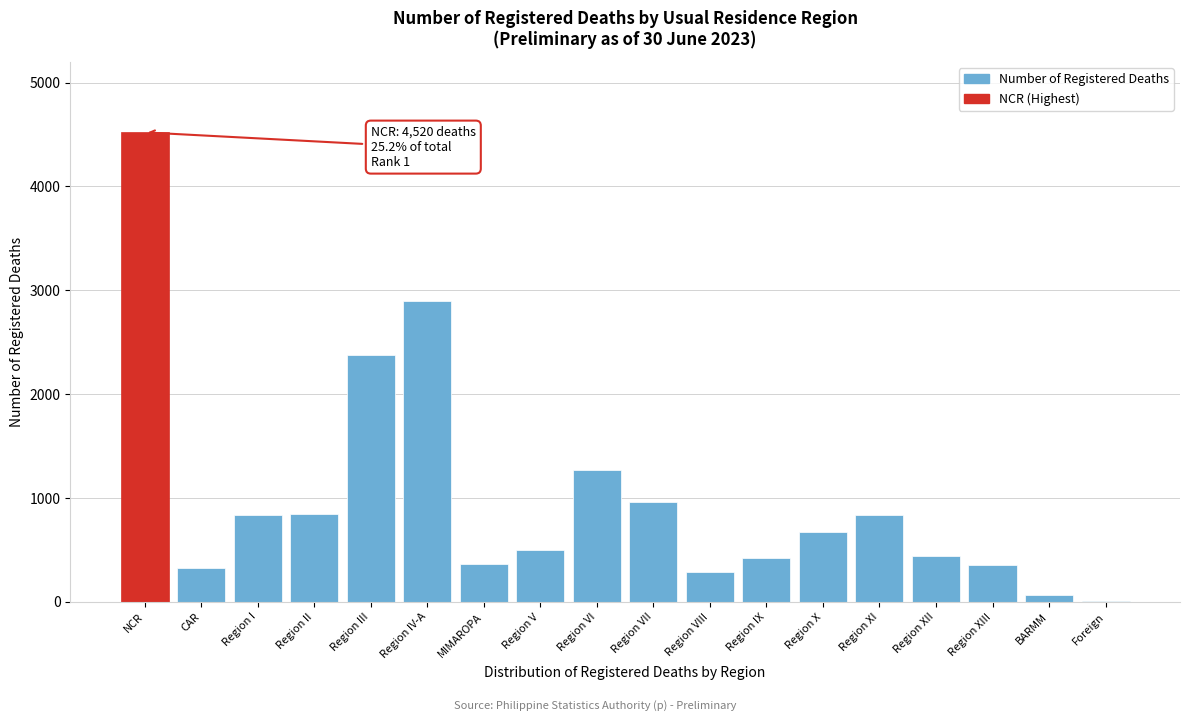

Approximately how many times larger is the value at Region V compared to Region VI?

0.4